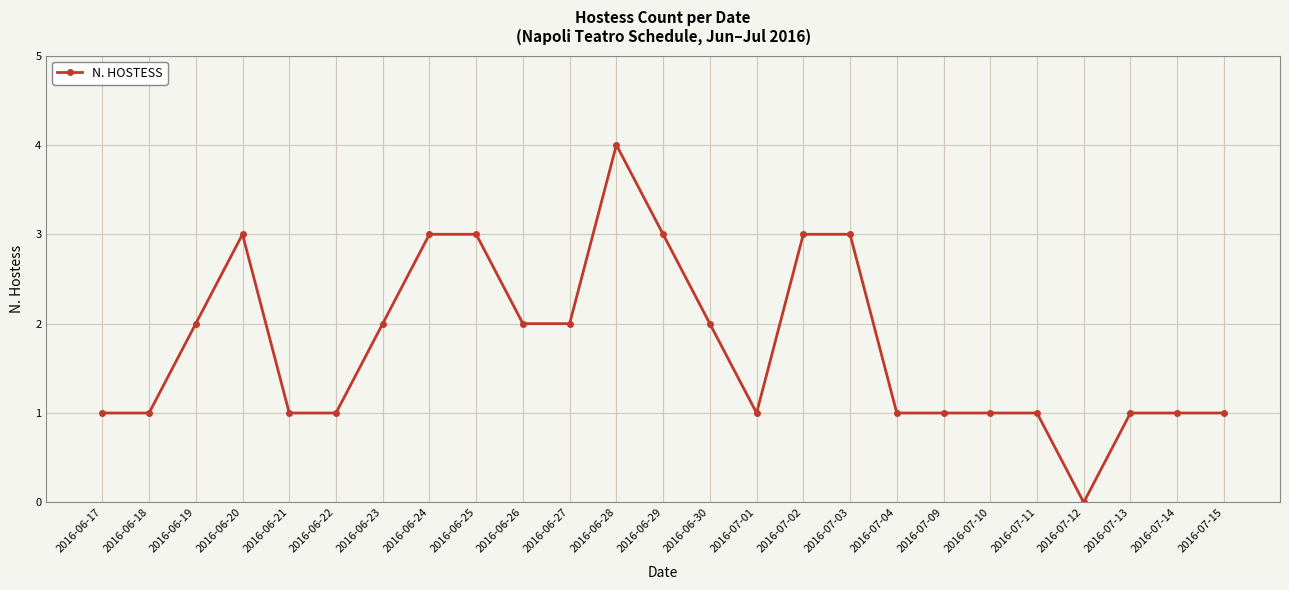

Read the value at 2016-07-10.

1